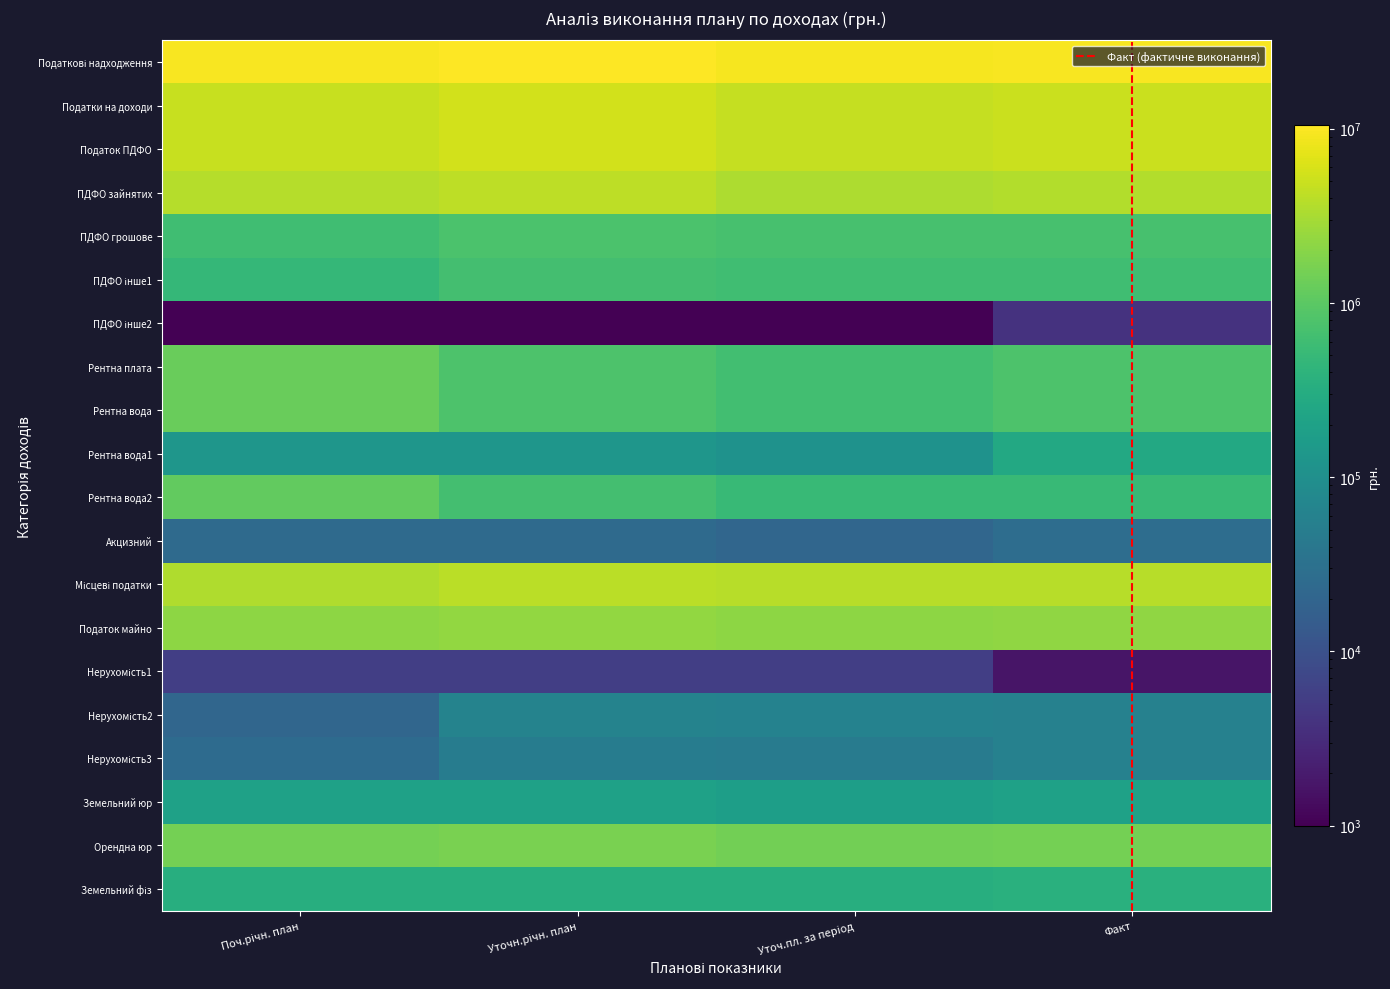

What is the total value across all series at Факт?

35335624.9